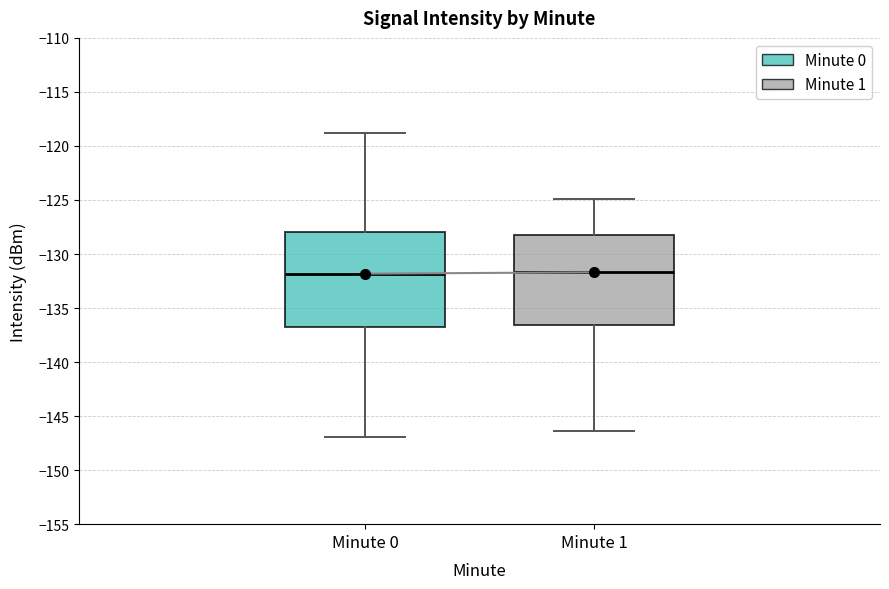

Where does the upper whisker of the box for Minute 1 end on the y-axis? The values are not printed on the chart, so give them approximately, as read against the axis.

-125.0